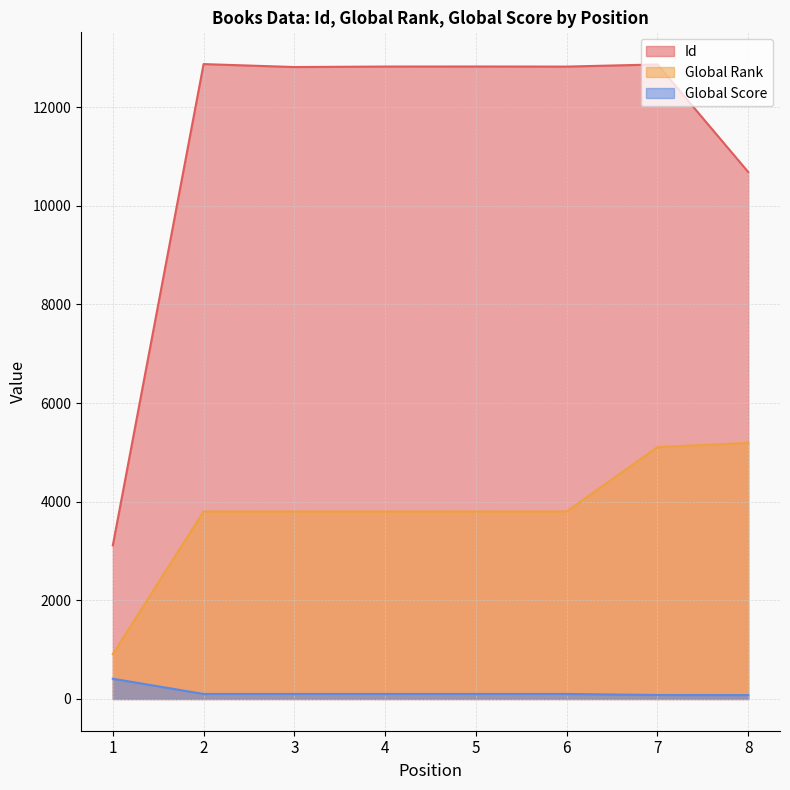

Which category has the highest value across all series?

2